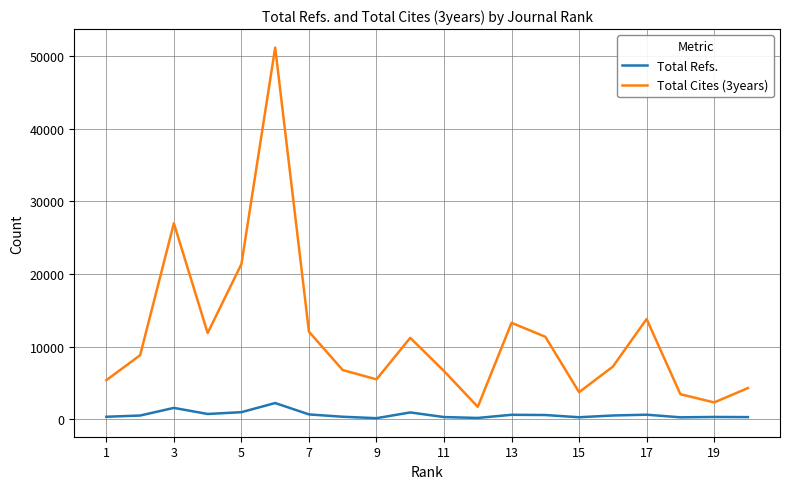

What are all the series names shown in the legend?

Total Refs., Total Cites (3years)